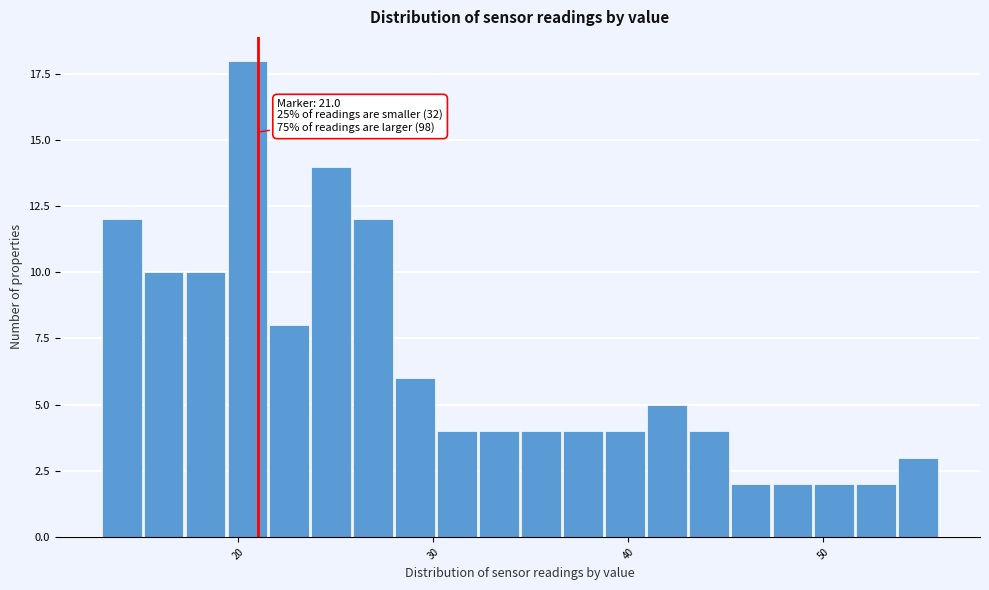

Read against the x-axis, roughly where is the centre of the tallest bar?

20